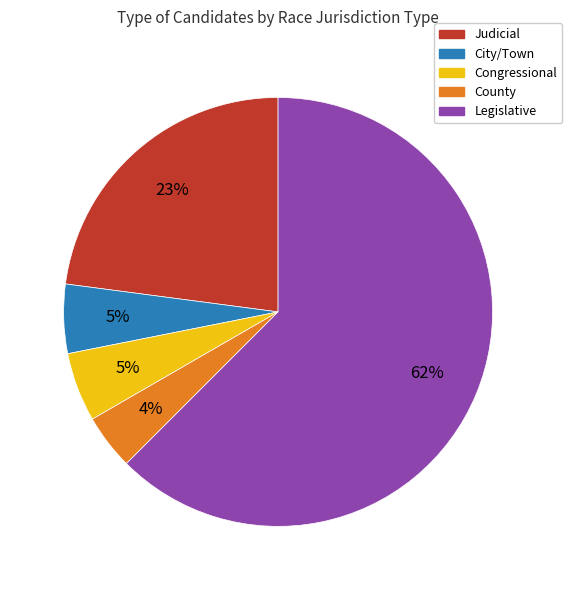

Between Legislative and County, which is larger?

Legislative